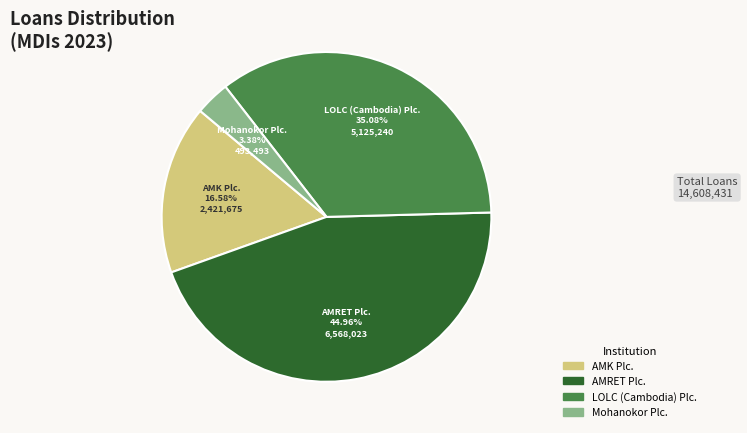

Is there a majority slice in this chart?

No